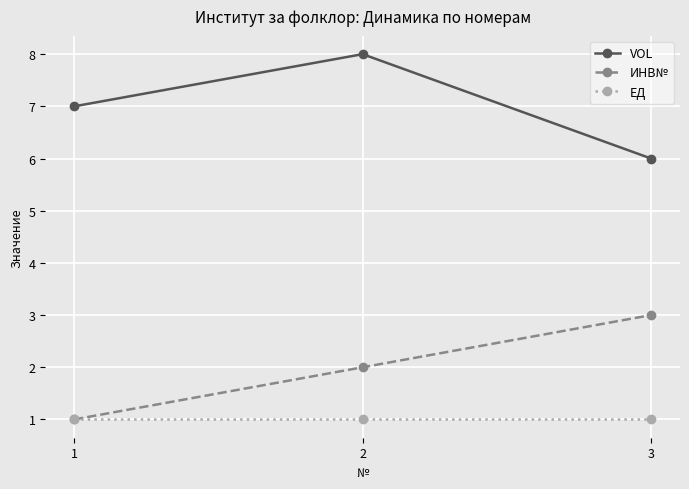

True or false: VOL has a value of 10 at 3.

False